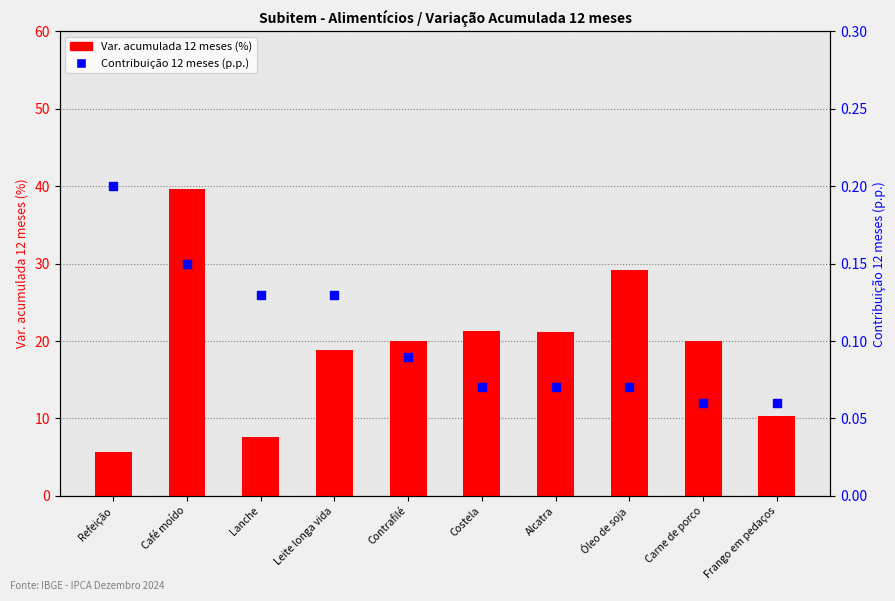

At how many categories does at least one series exceed 27?

2